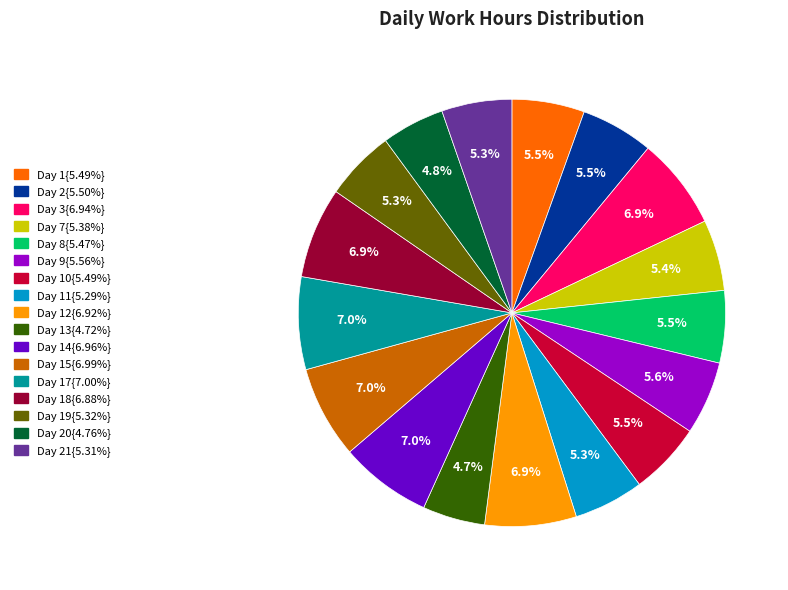

Is there any slice that represents more than half of the pie?

No